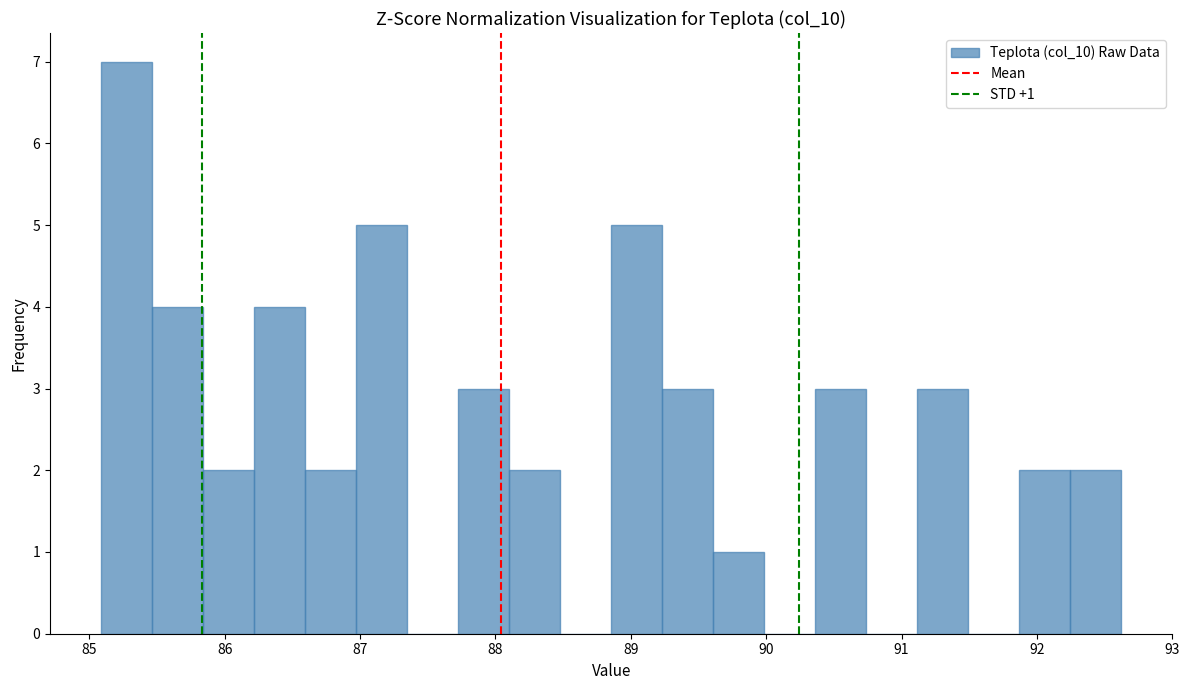

Read against the x-axis, roughly where is the centre of the tallest bar?

85.3